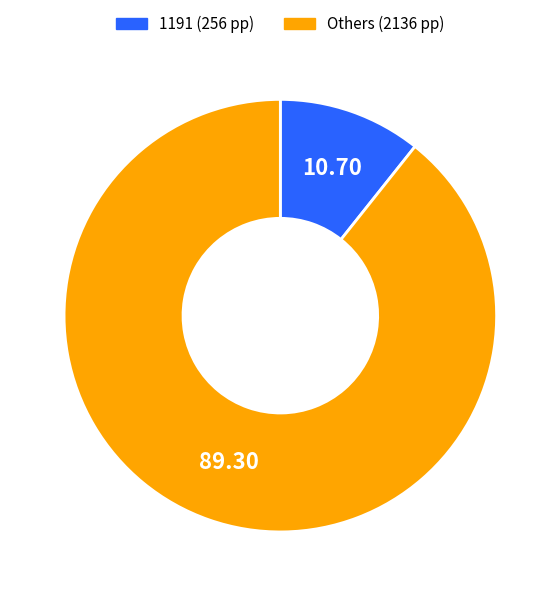

Is there a majority slice in this chart?

Yes